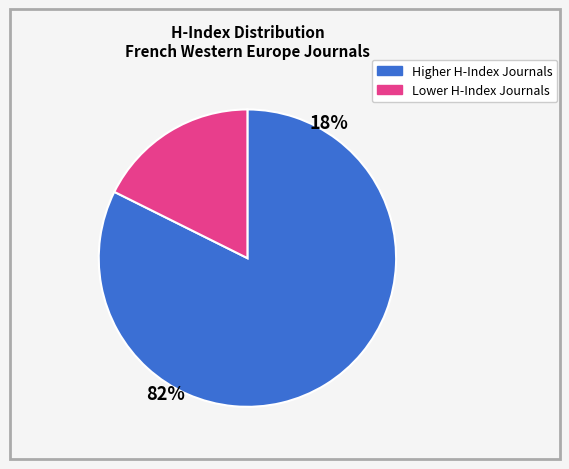

Is there a majority slice in this chart?

Yes